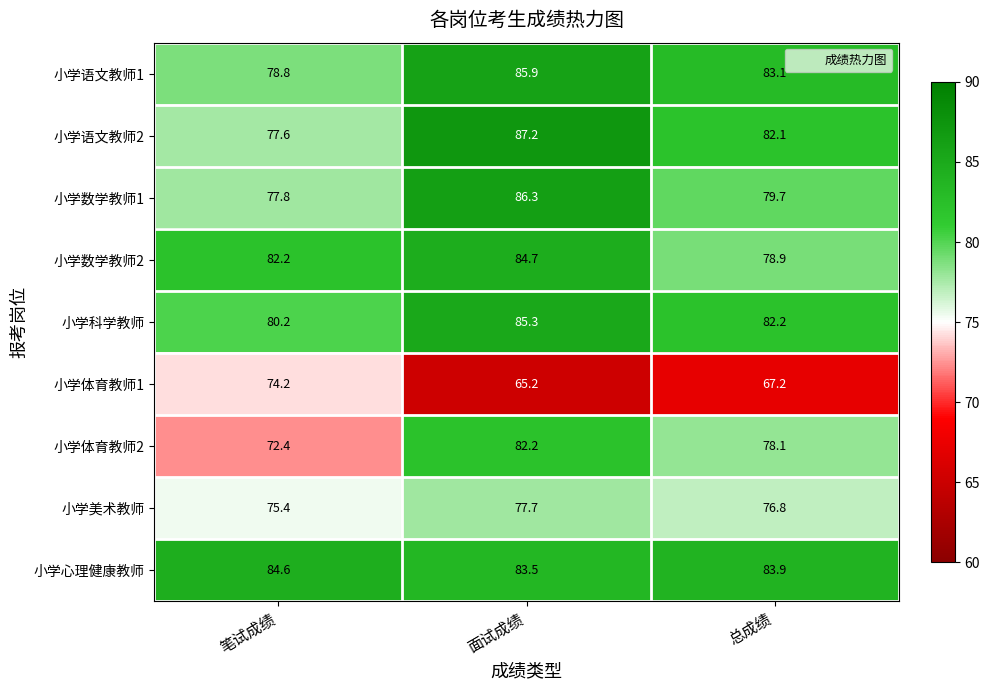

How many data points does each series have?

3